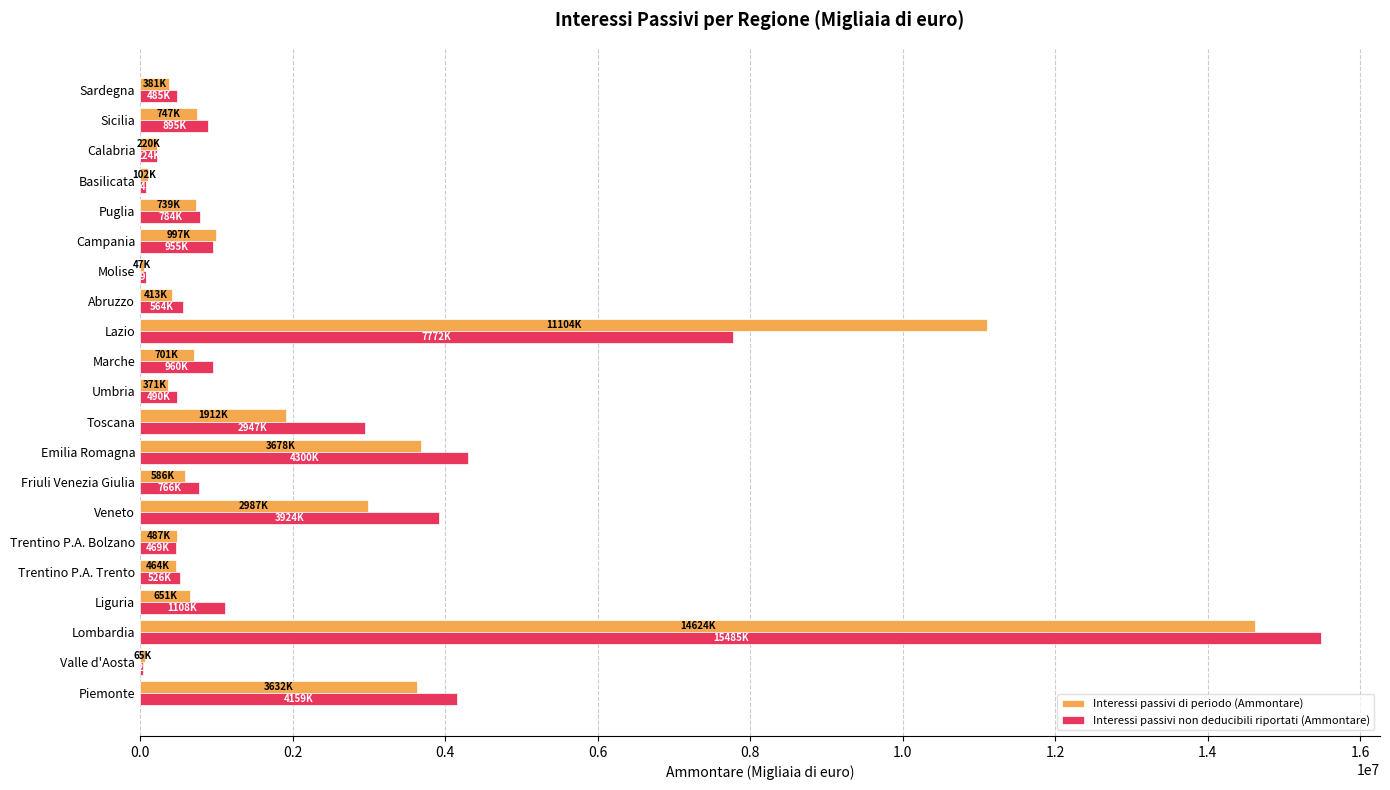

The value of Interessi passivi non deducibili riportati (Ammontare) at Toscana is 4411507. True or false?

False